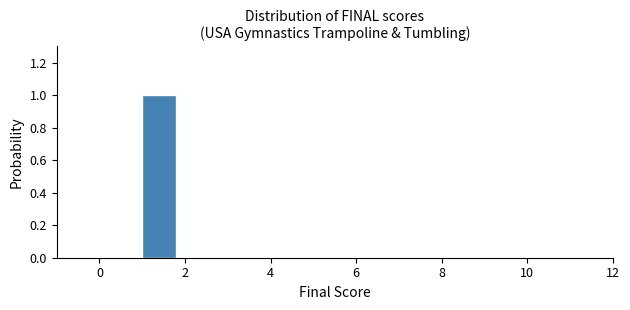

Reading left to right, list every bar in this chart as the range it spans on the x-axis followed by its height. The values are not printed on the chart, so give them approximately, as read against the axis.

0 to 1: 0
1 to 2: 1
2 to 3: 0
3 to 4: 0
4 to 5: 0
5 to 6: 0
6 to 7: 0
7 to 8: 0
8 to 9: 0
9 to 10: 0
10 to 11: 0
11 to 12: 0